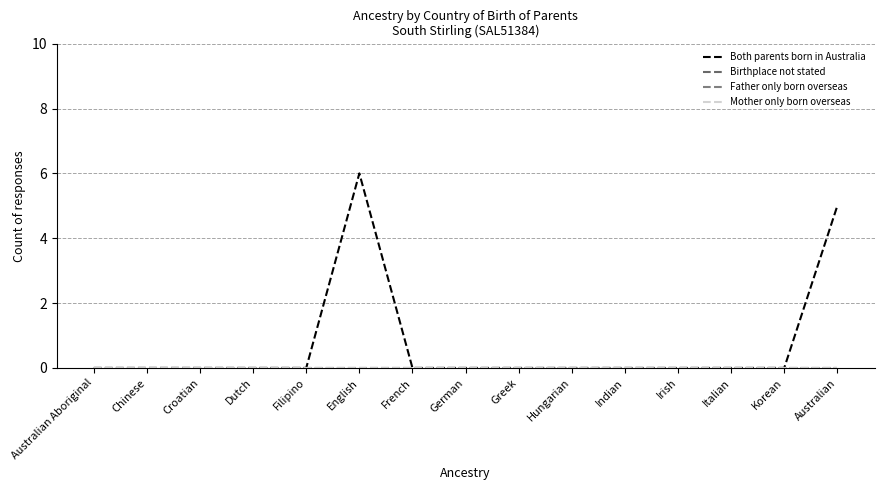

Which category has the highest value in the Both parents born in Australia series?

English